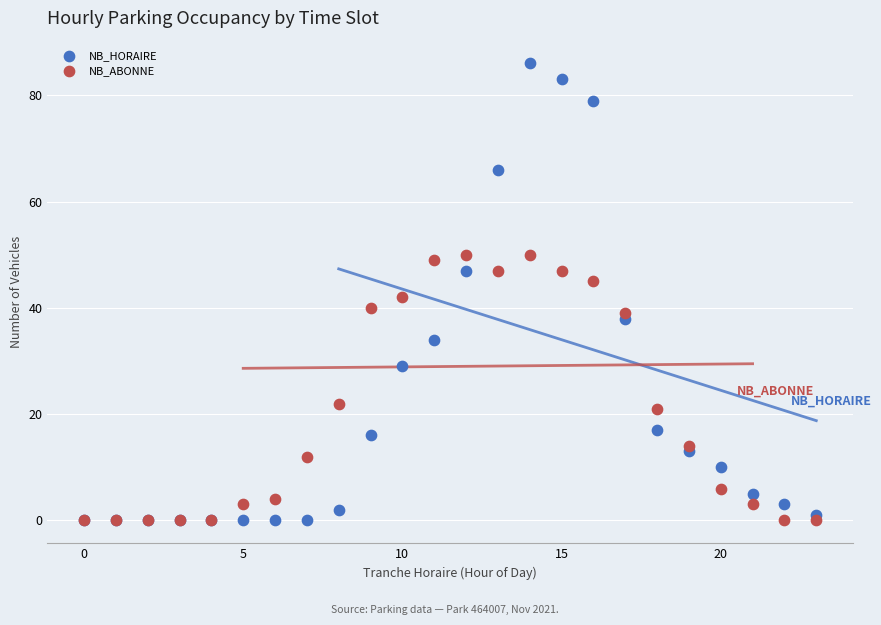

Across all series, what Y value is closest to 43?

42